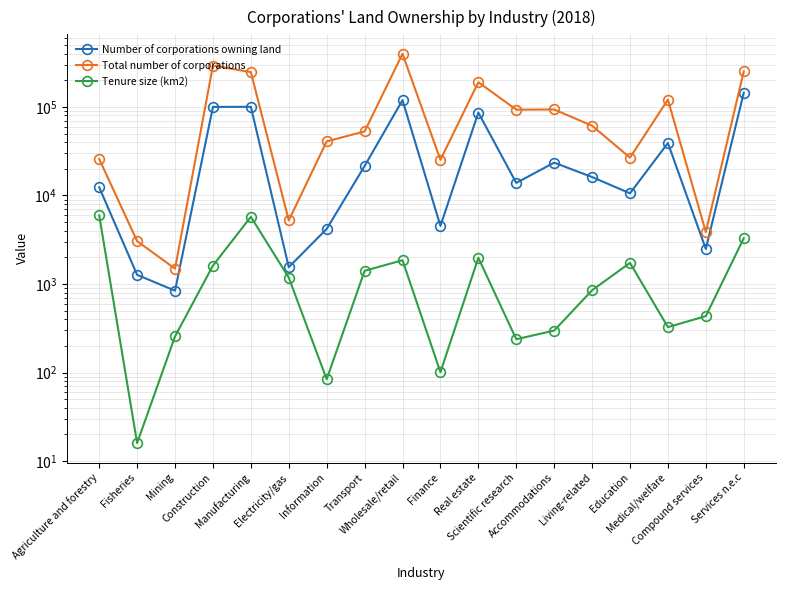

Reading left to right, what are all the values shown in this chart?

Number of corporations owning land: 12360	1270	840	100020	100230	1550	4190	21500	119290	4530	86310	13860	23480	16150	10570	39110	2490	144200
Total number of corporations: 25790	3050	1490	293150	247130	5230	40800	52870	397990	25240	190130	93090	93530	61330	26740	120880	3860	251240
Tenure size (km2): 5955	16	256	1616	5743	1182	84	1410	1857	101	1977	238	298	850	1733	326	434	3285